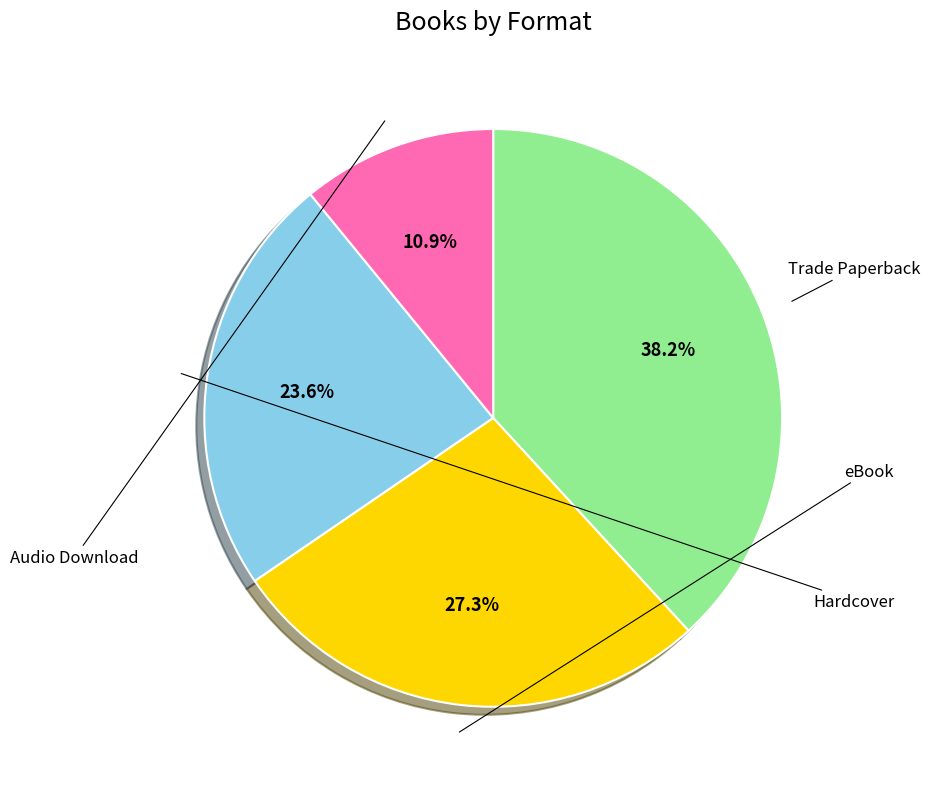

Which category has the biggest portion of the pie?

Trade Paperback